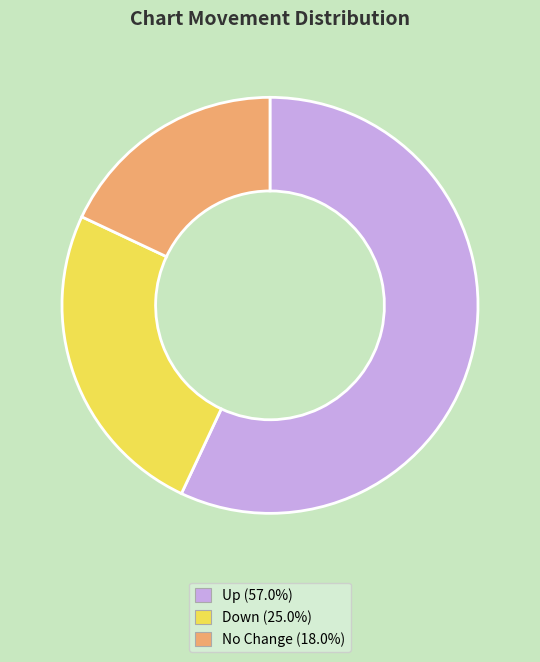

Is the sum of Up (57.0%) and No Change (18.0%) greater than half?

Yes